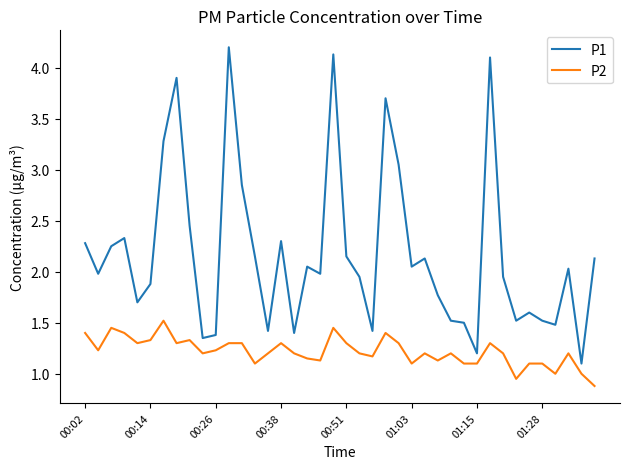

List the series in order of their overall mean, lowest first.

P2, P1